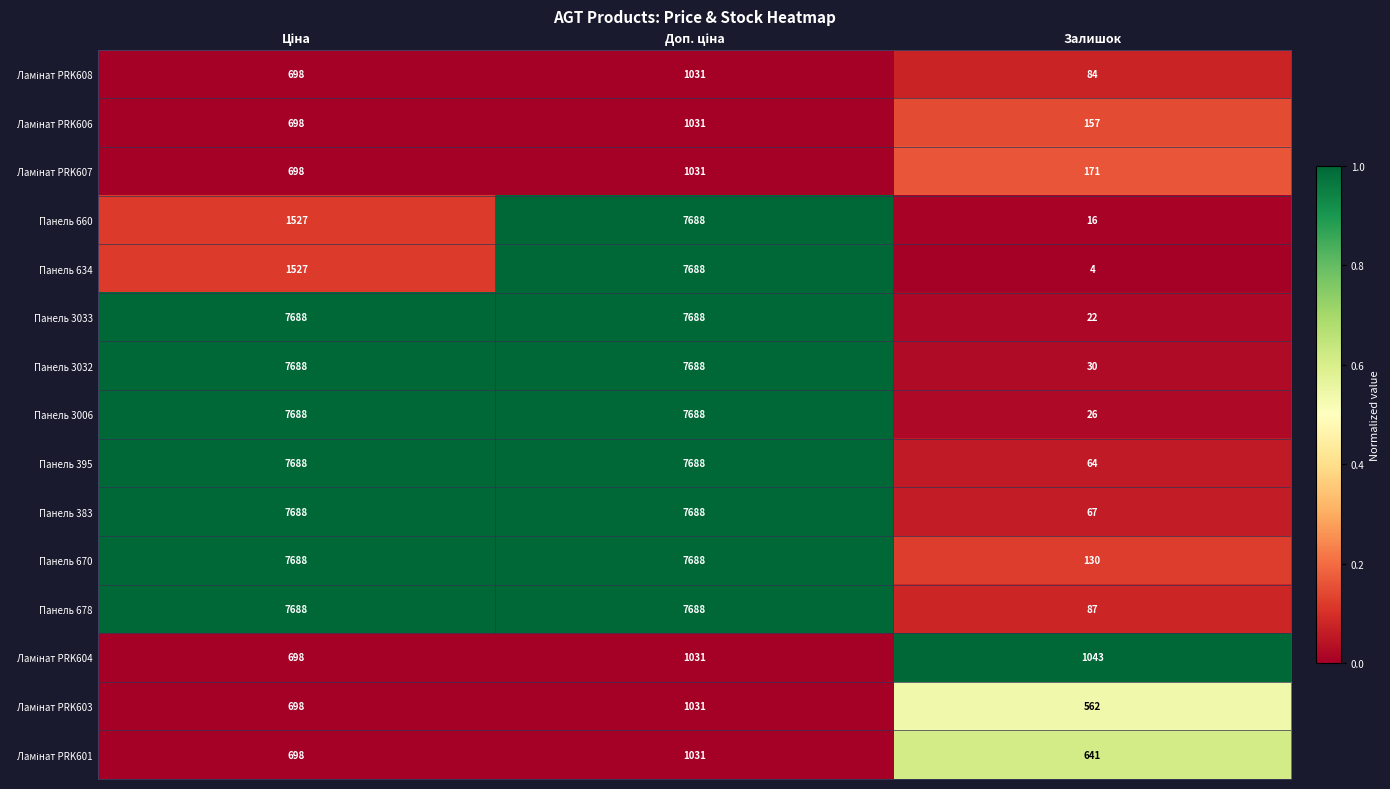

Which series has the largest total across all categories?

Панель 670